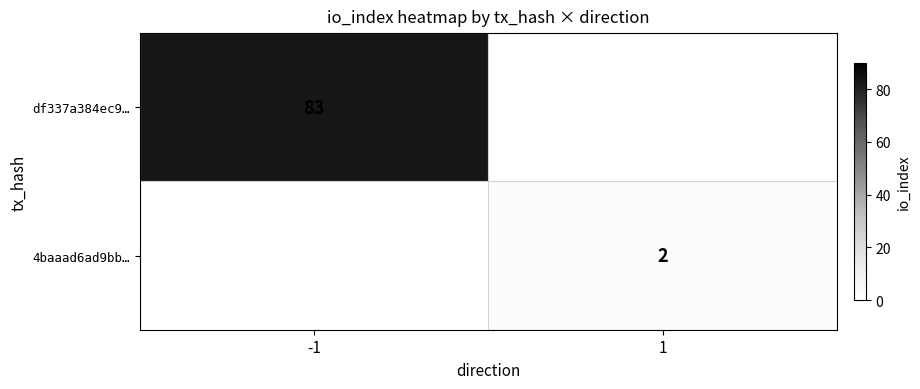

Is it true that df337a384ec9… equals 83 at -1?

True